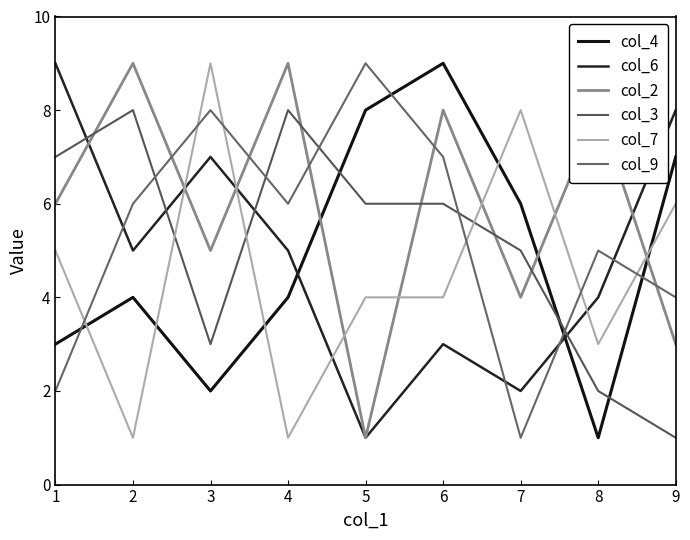

Is this an area chart (filled region under the line)?

No